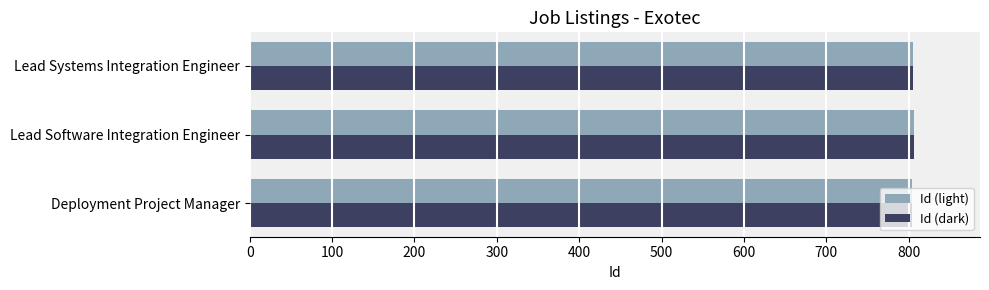

Is it true that Id (dark) equals 806 at Lead Software Integration Engineer?

True